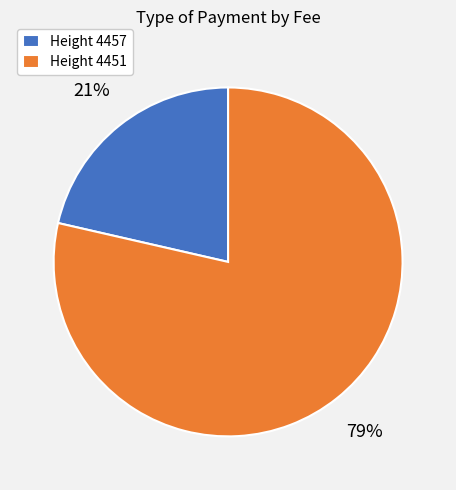

True or false: Height 4457 accounts for 28% of the total.

False